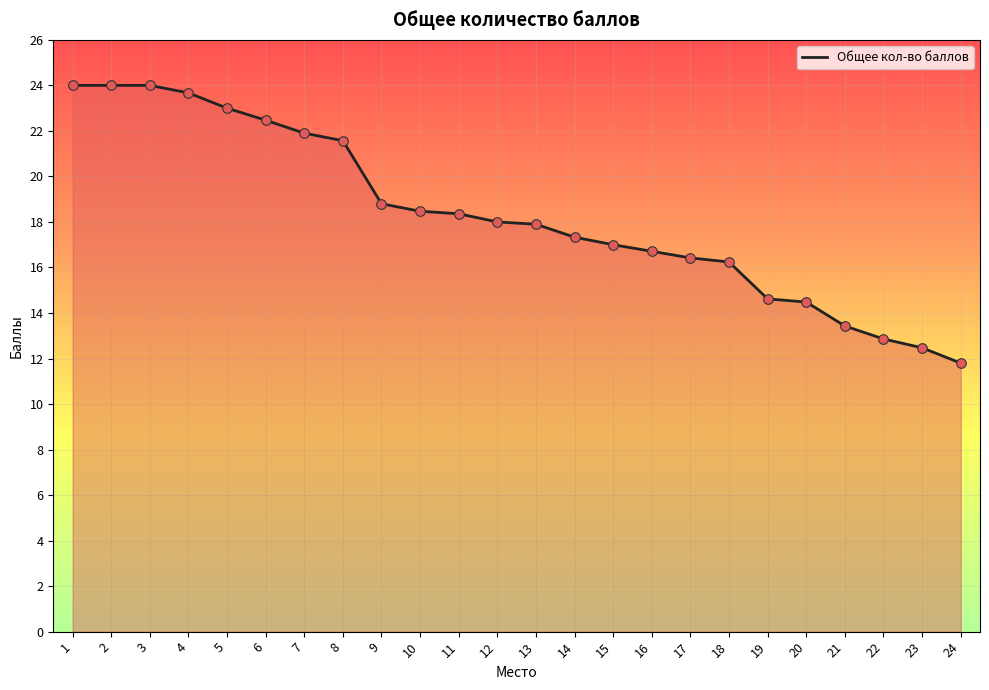

What is the change in value from 11 to 14?

-1.0